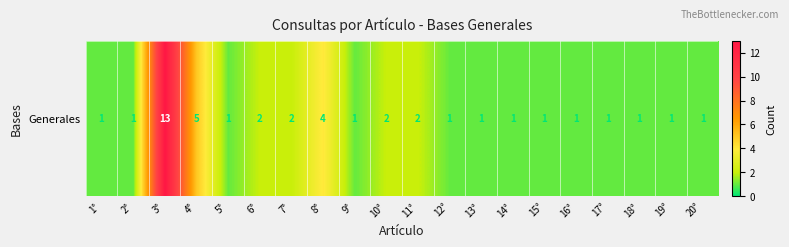

Which category has the highest value across all series?

3°